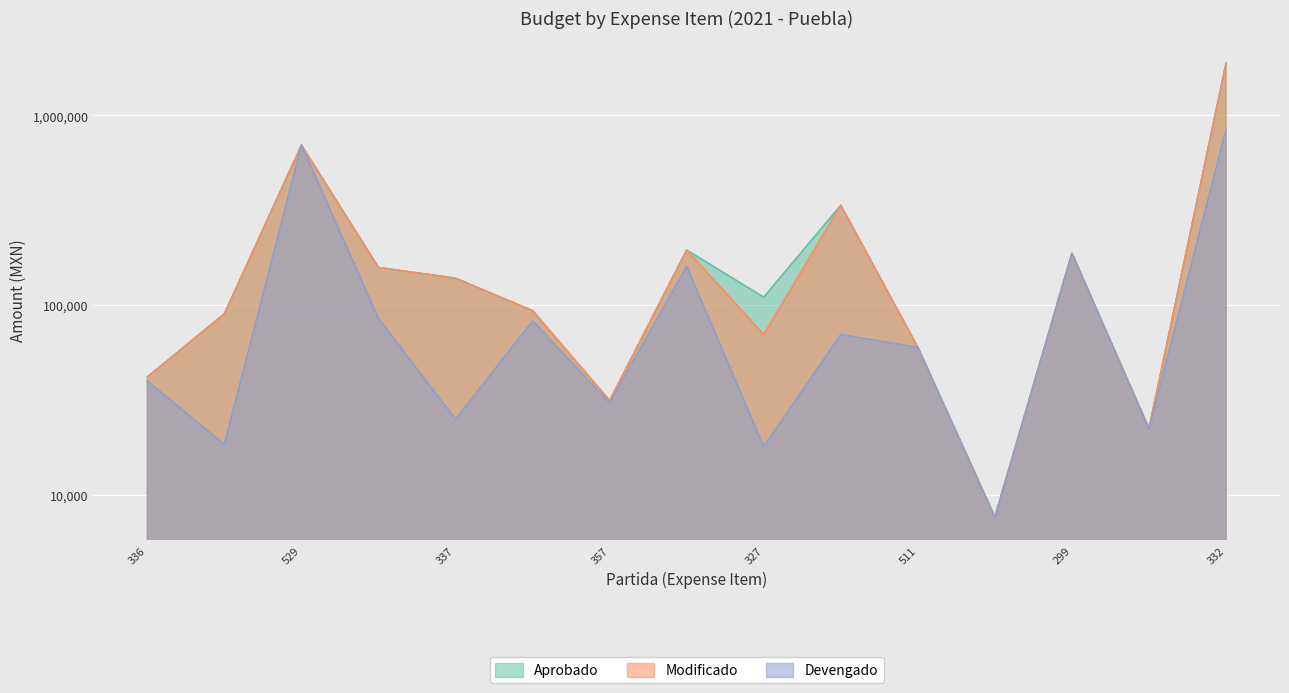

Which series has the largest range (max minus min)?

Aprobado